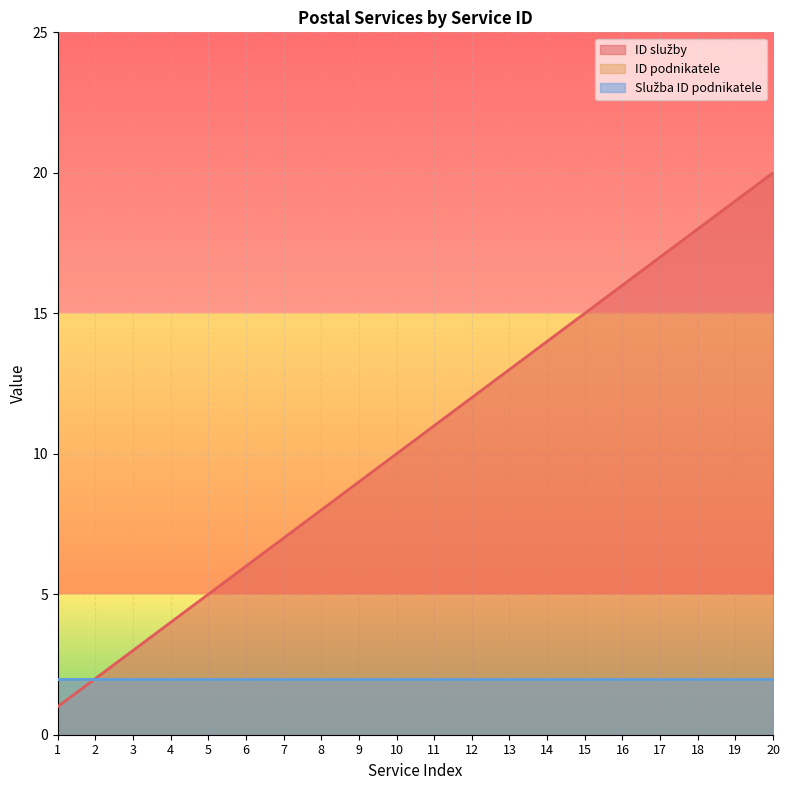

Which category has the lowest value in the ID služby series?

1